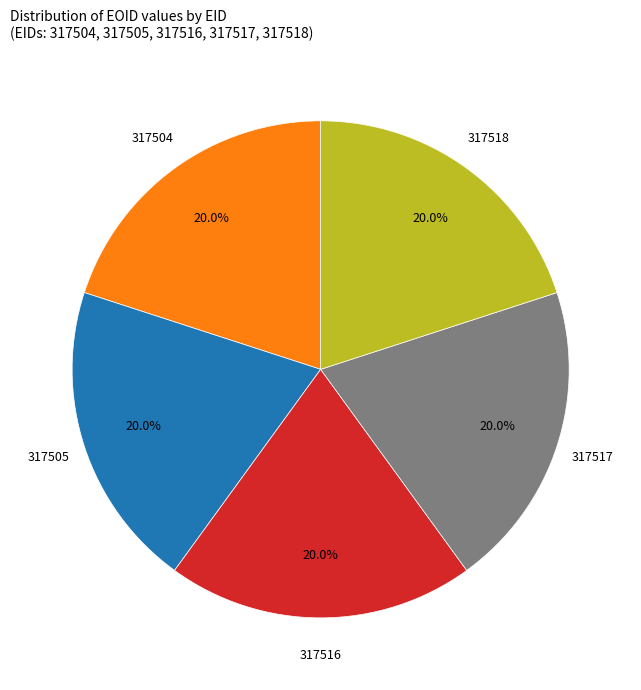

How many slices are in this pie chart?

5